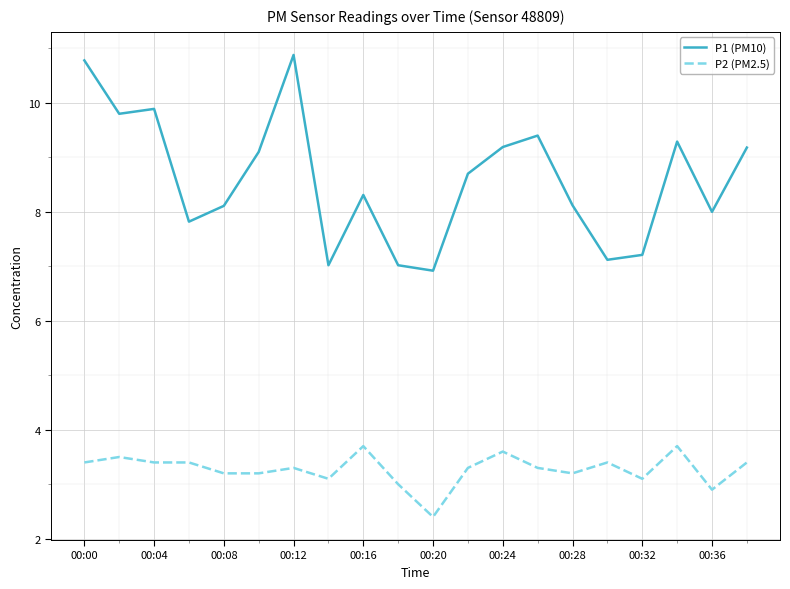

Reading left to right, extract all data points from this chart.

P1 (PM10): 10.8	9.8	9.9	7.8	8.1	9.1	10.9	7.0	8.3	7.0	6.9	8.7	9.2	9.4	8.1	7.1	7.2	9.3	8.0	9.2
P2 (PM2.5): 3.4	3.5	3.4	3.4	3.2	3.2	3.3	3.1	3.7	3.0	2.4	3.3	3.6	3.3	3.2	3.4	3.1	3.7	2.9	3.4